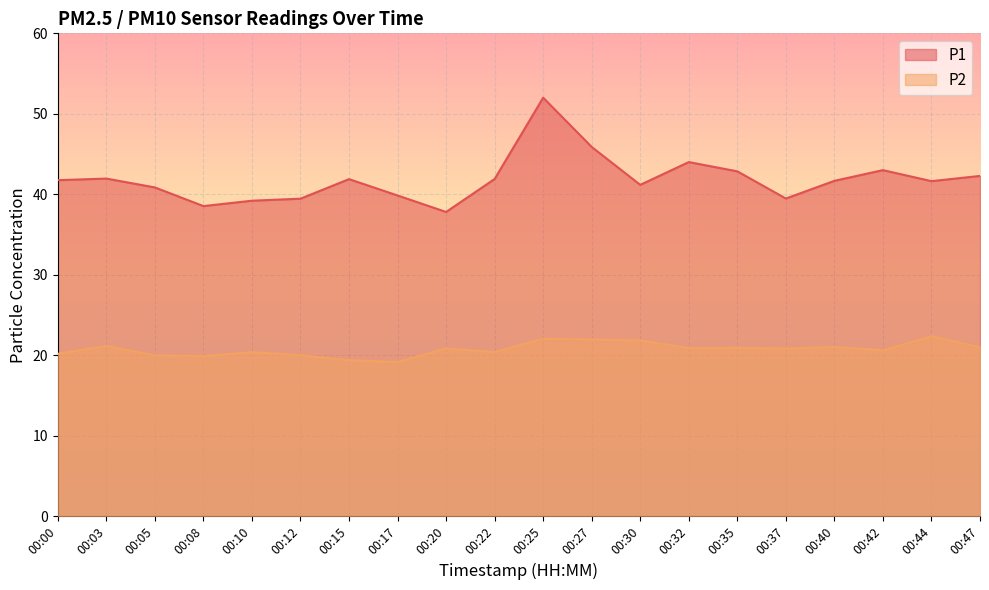

The value of P1 at 00:20 is 58.9. True or false?

False